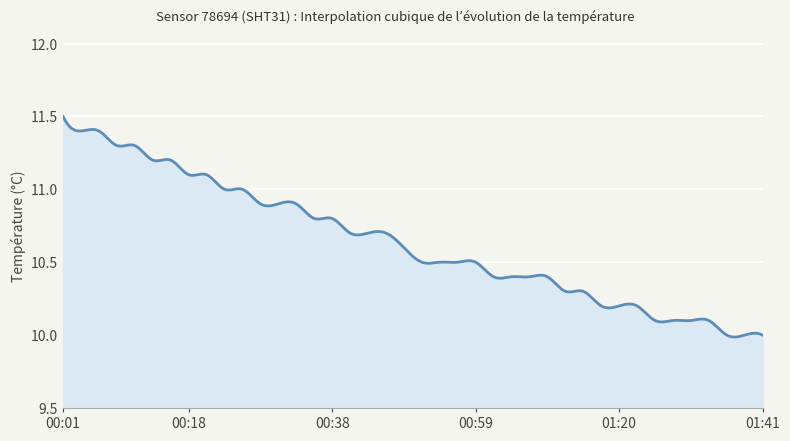

What is the difference between the maximum and minimum values?

1.5